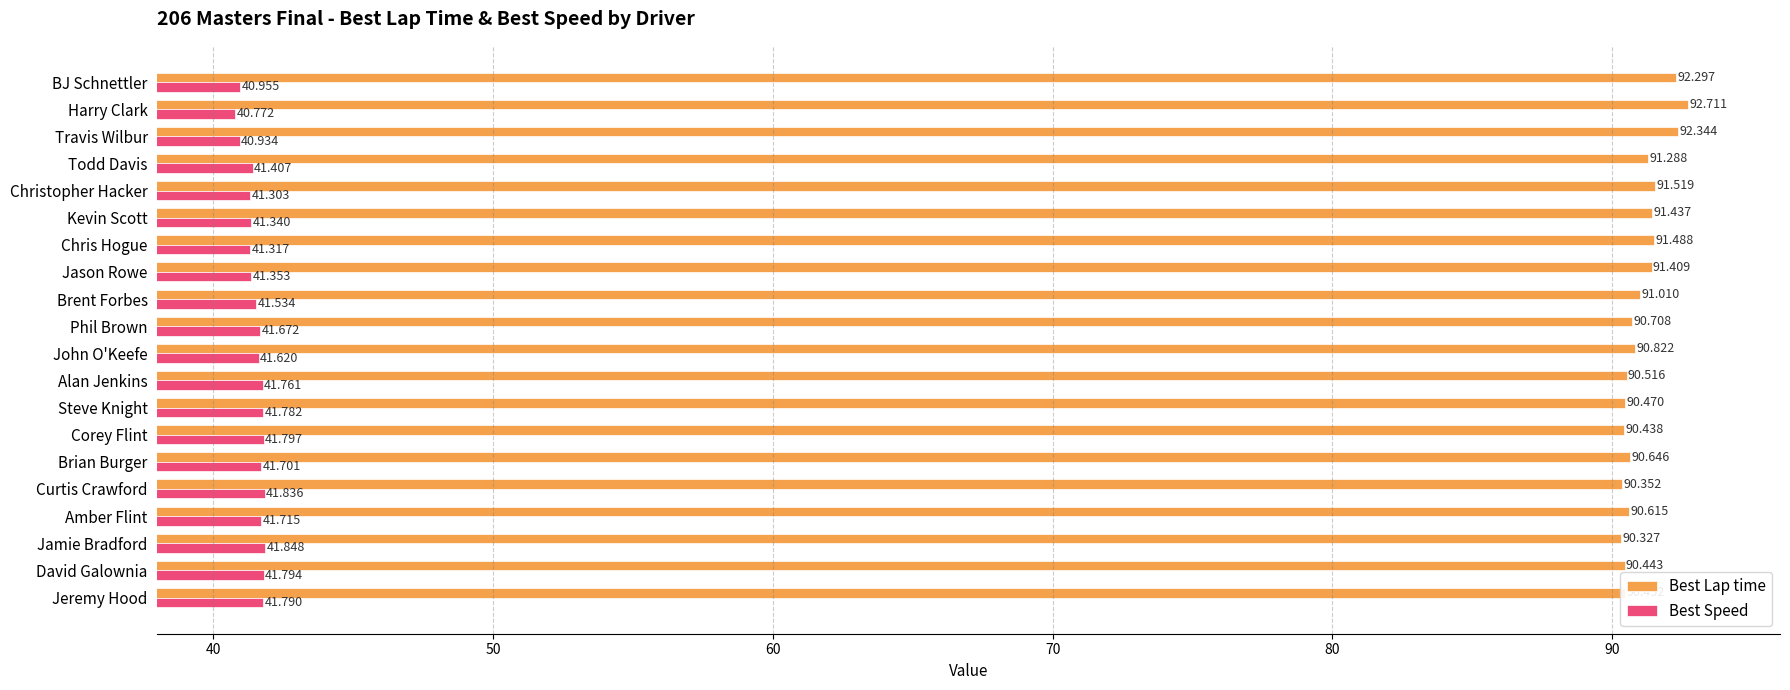

What is the lowest value of the Best Speed series?

40.8